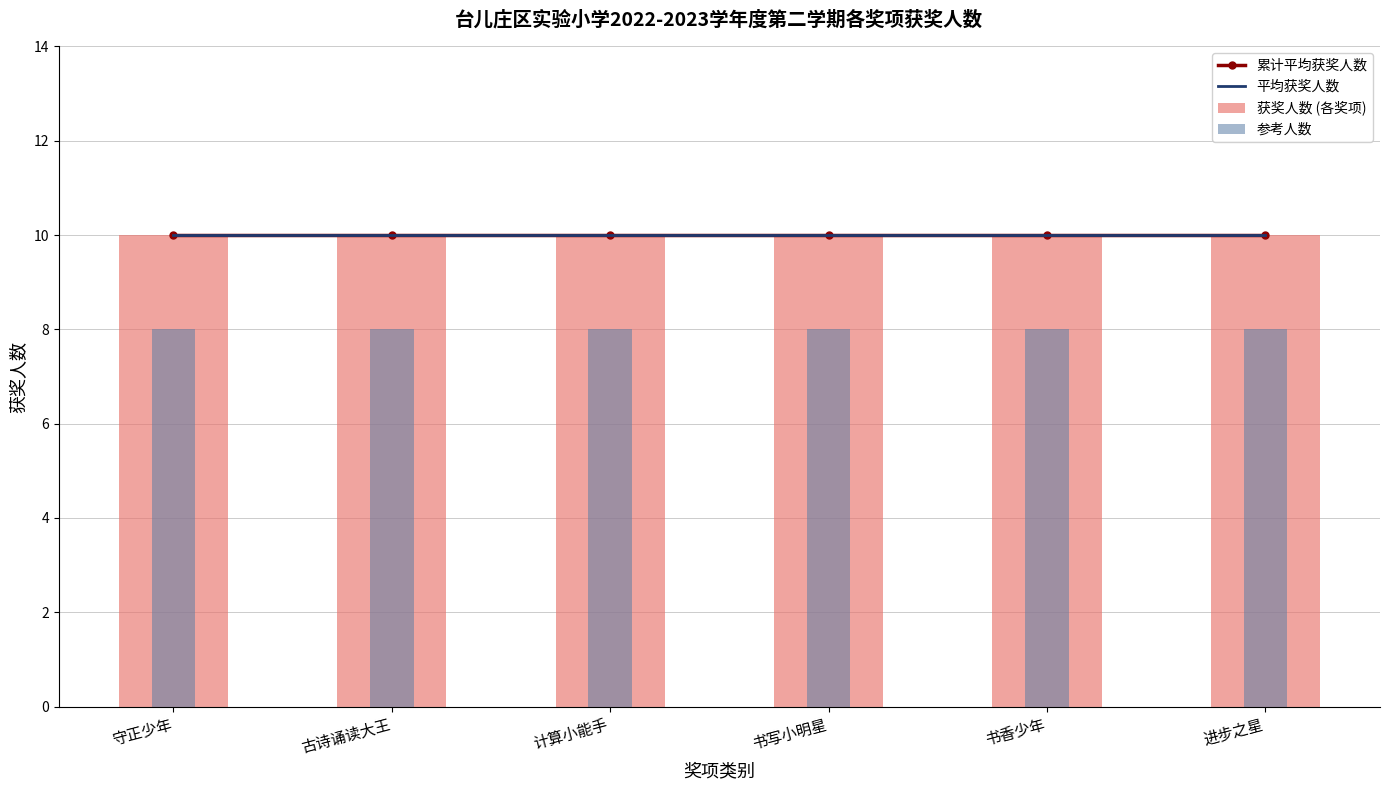

What position from the right is 书写小明星?

3